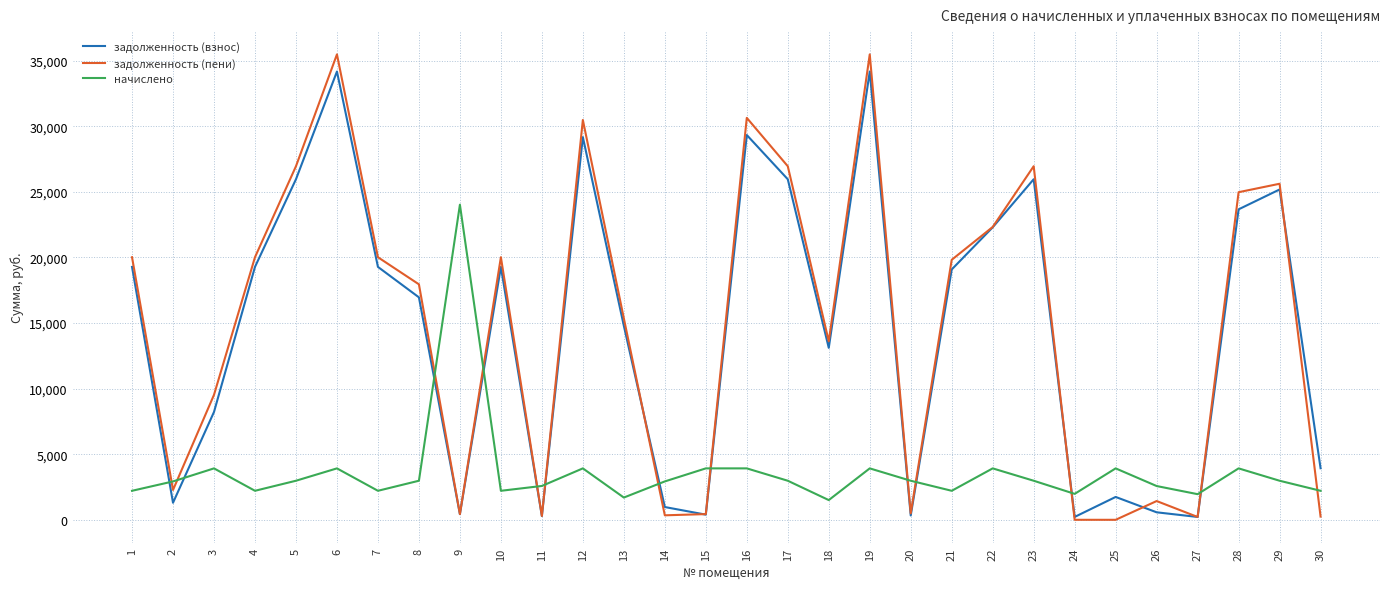

Is the value of задолженность (взнос) at 4 greater than the value of начислено at 24?

Yes